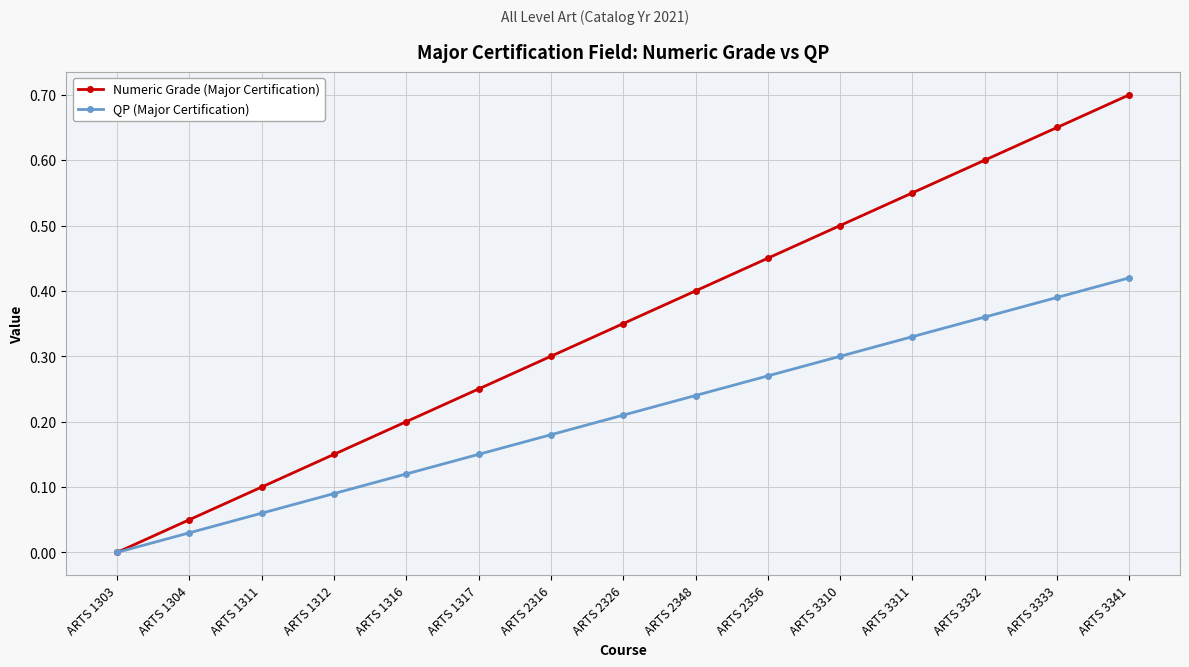

Which series changed the most between ARTS 1312 and ARTS 3310?

Numeric Grade (Major Certification)